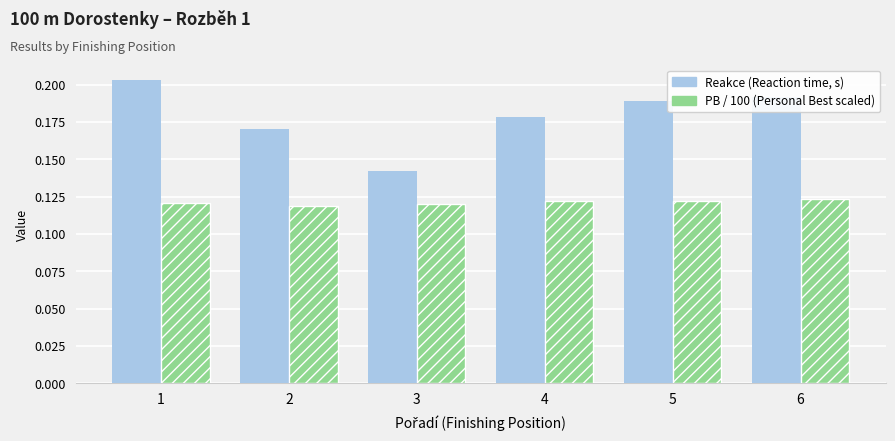

What is the total value across all series at 4?

0.3